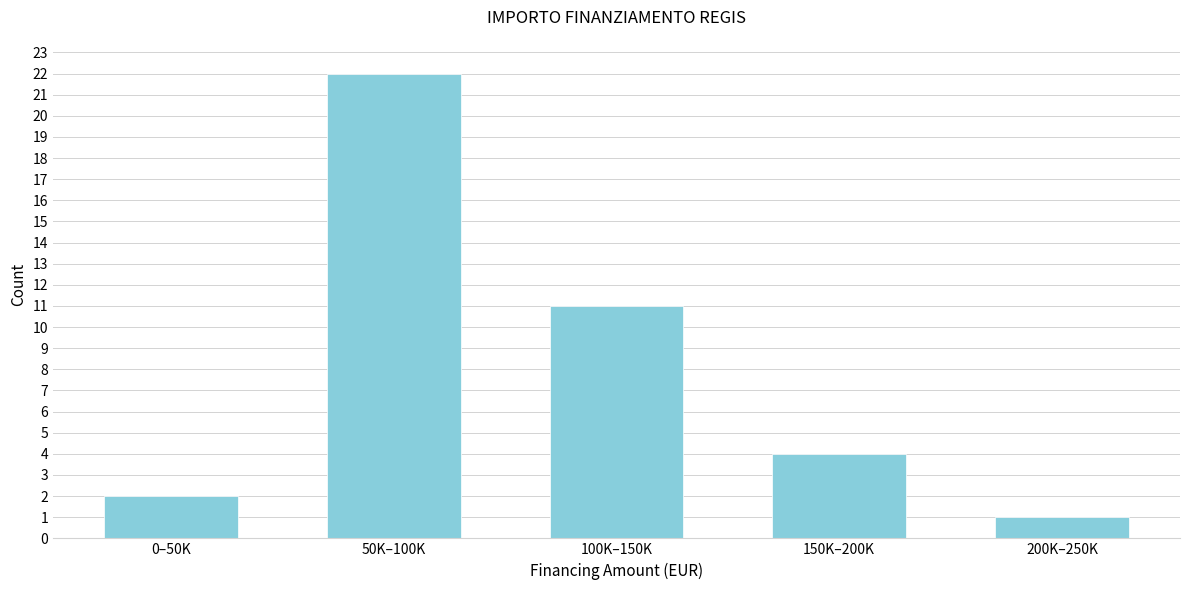

Reading left to right, list all the values displayed in this chart.

2	22	11	4	1